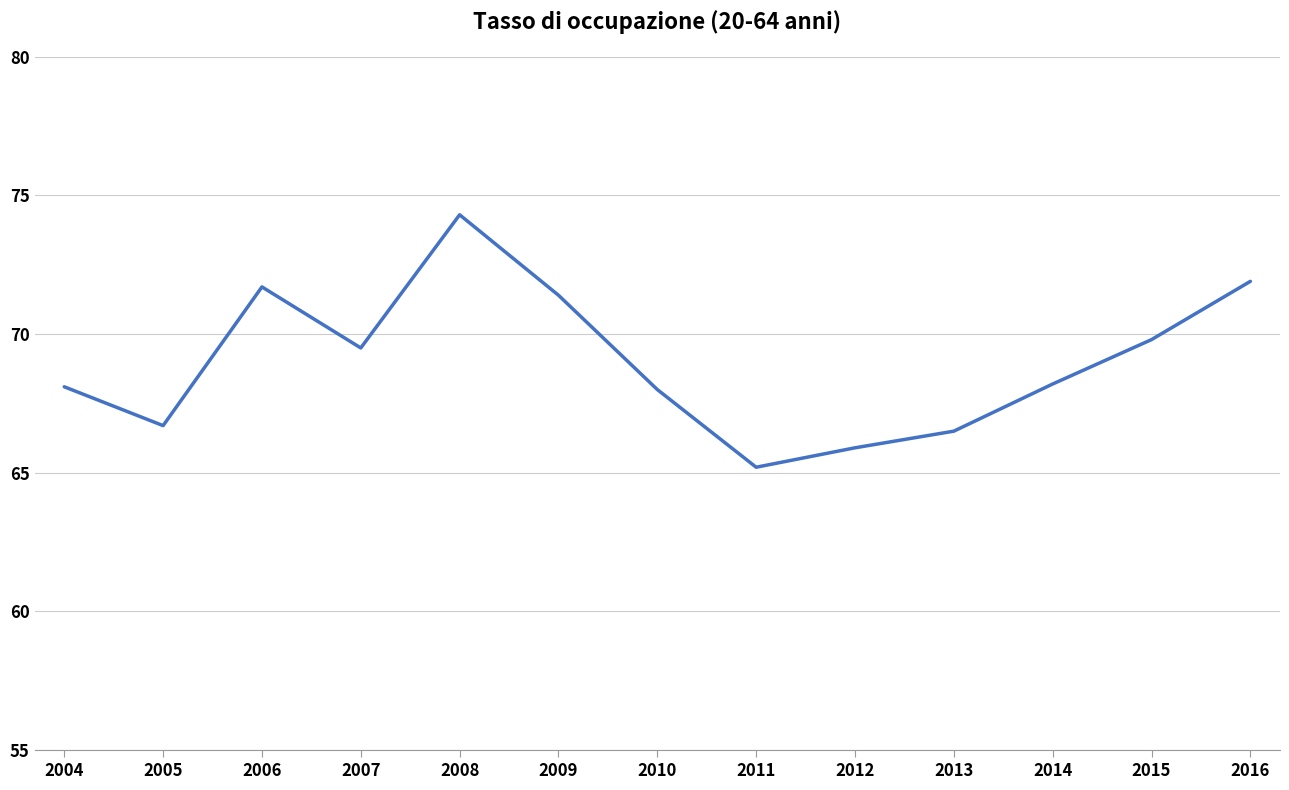

Which category has the highest value across all series?

2008